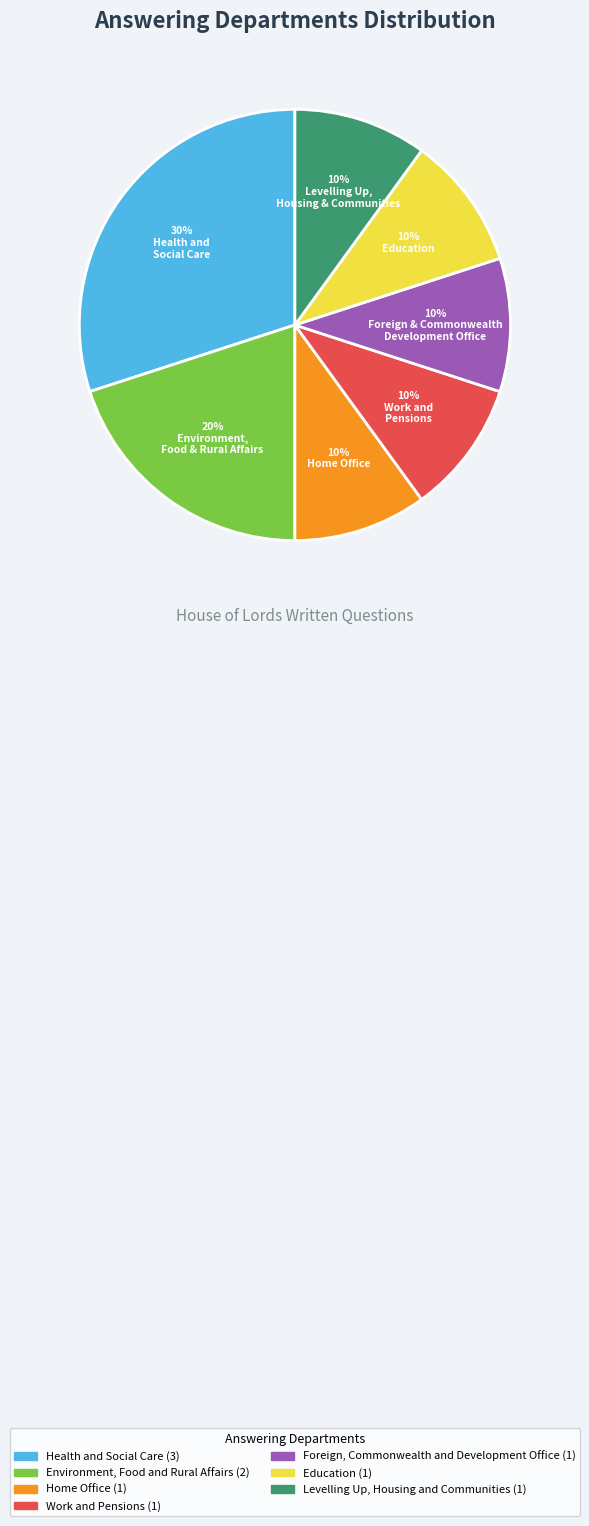

Is the sum of Health and Social Care and Education greater than half?

No